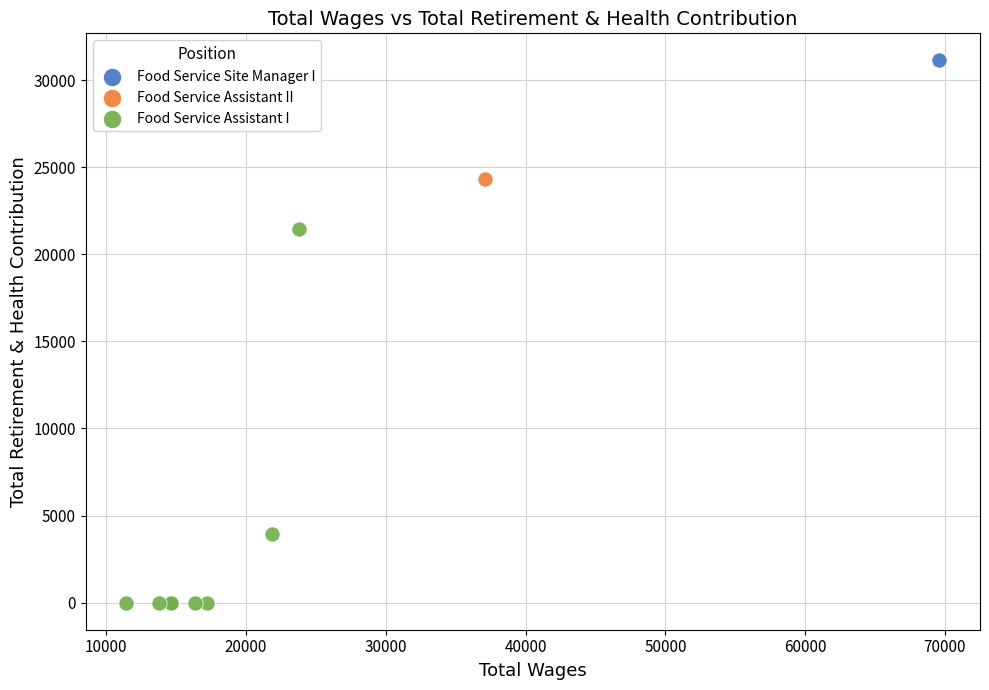

What are all the series names shown in the legend?

Food Service Site Manager I, Food Service Assistant II, Food Service Assistant I